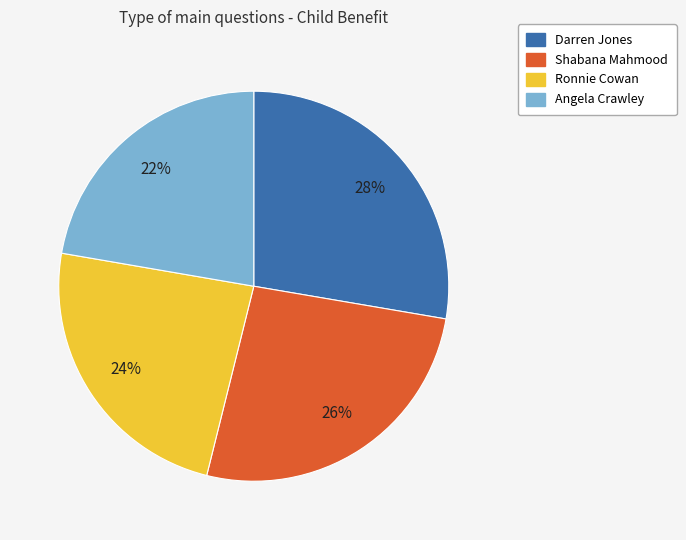

How many segments does this pie chart have?

4